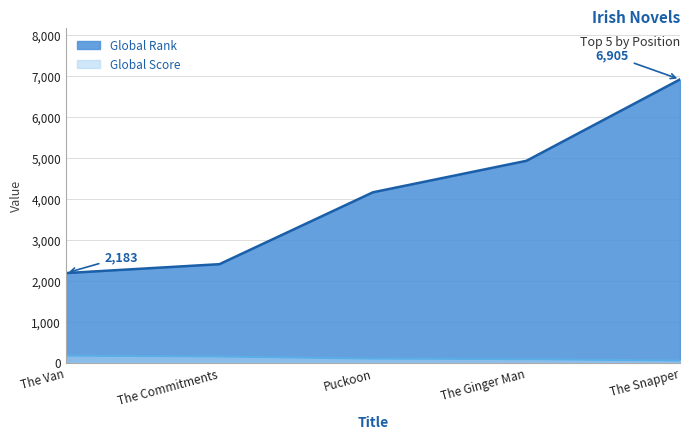

Which series has the largest range (max minus min)?

Global Rank